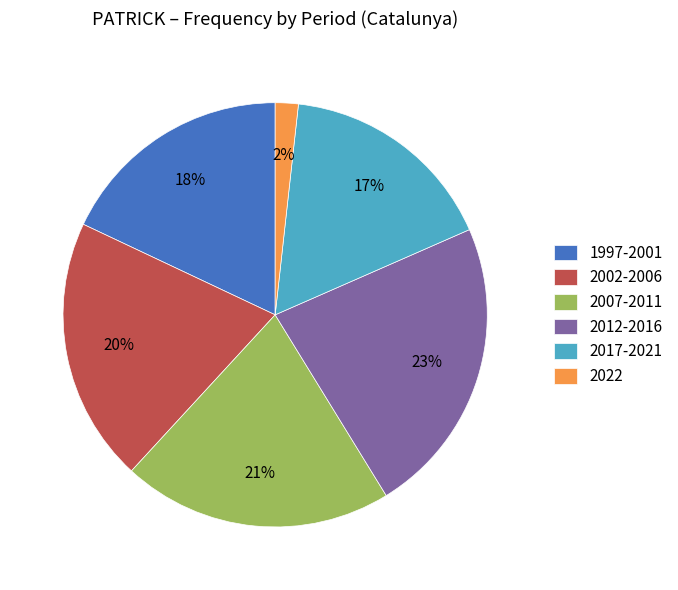

Is the sum of 2017-2021 and 2007-2011 greater than half?

No